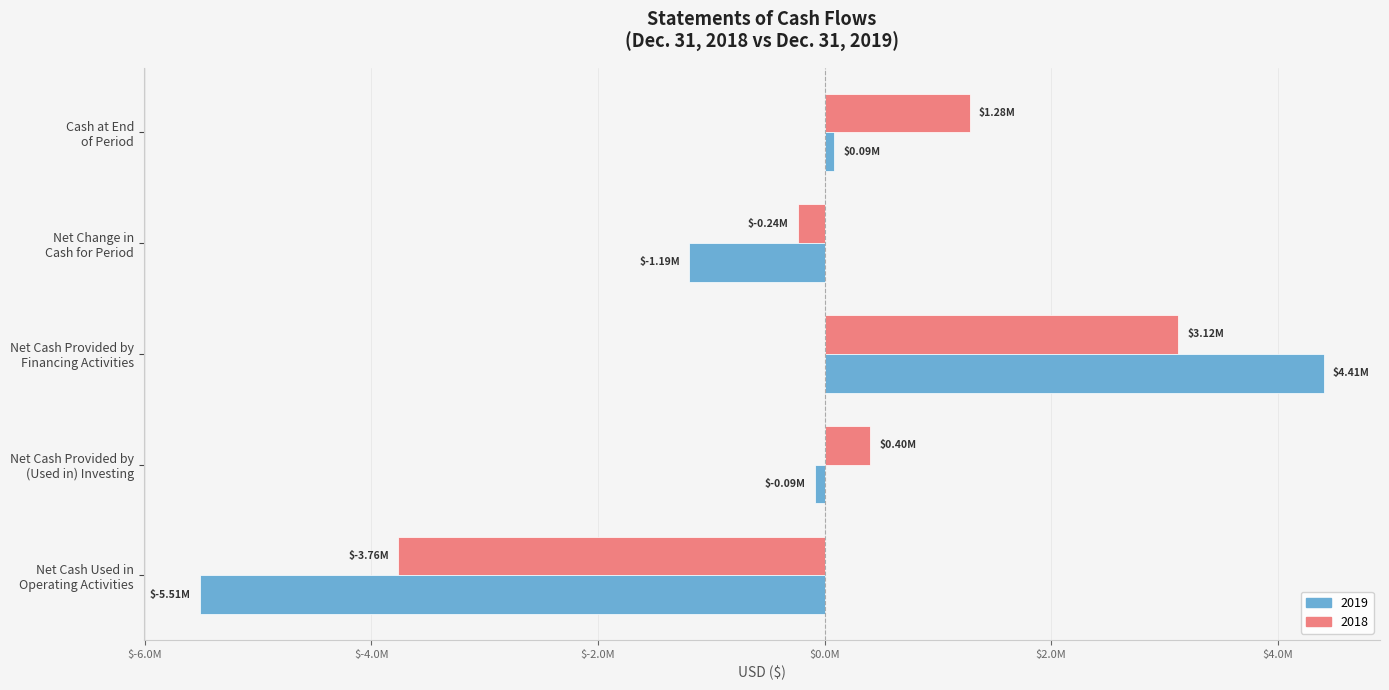

List the labels in order of 2018 value, smallest first.

Net Cash Used in
Operating Activities, Net Change in
Cash for Period, Net Cash Provided by
(Used in) Investing, Cash at End
of Period, Net Cash Provided by
Financing Activities